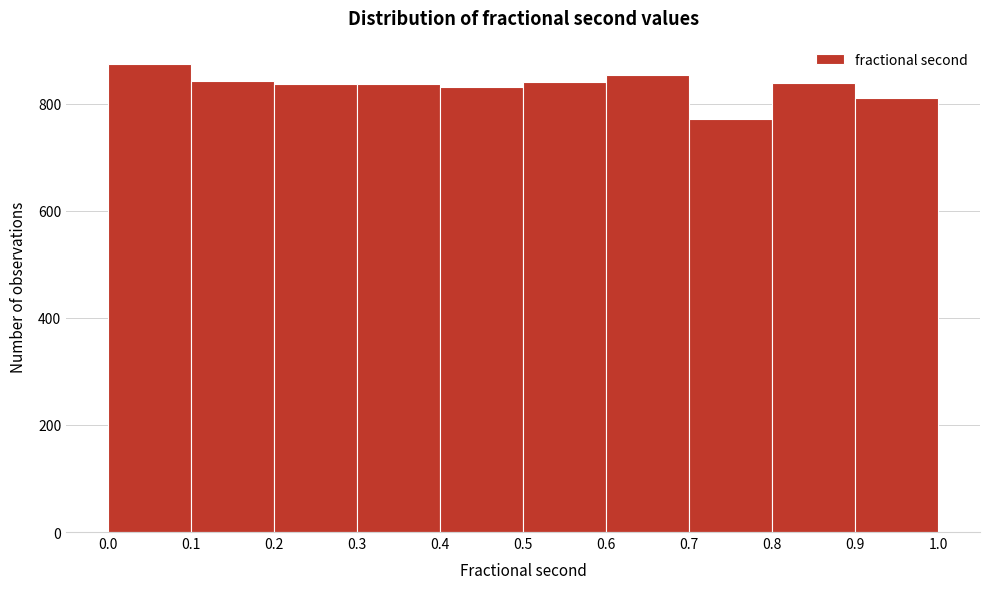

Over which range of the x-axis is the bar tallest?

0.0 to 0.1